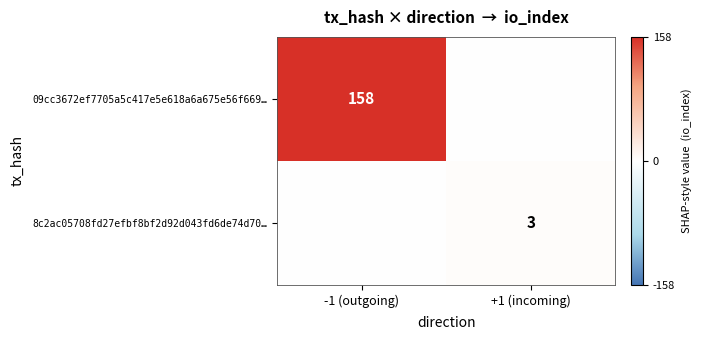

True or false: 09cc3672ef7705a5c417e5e618a6a675e56f669… has a value of 158 at -1 (outgoing).

True